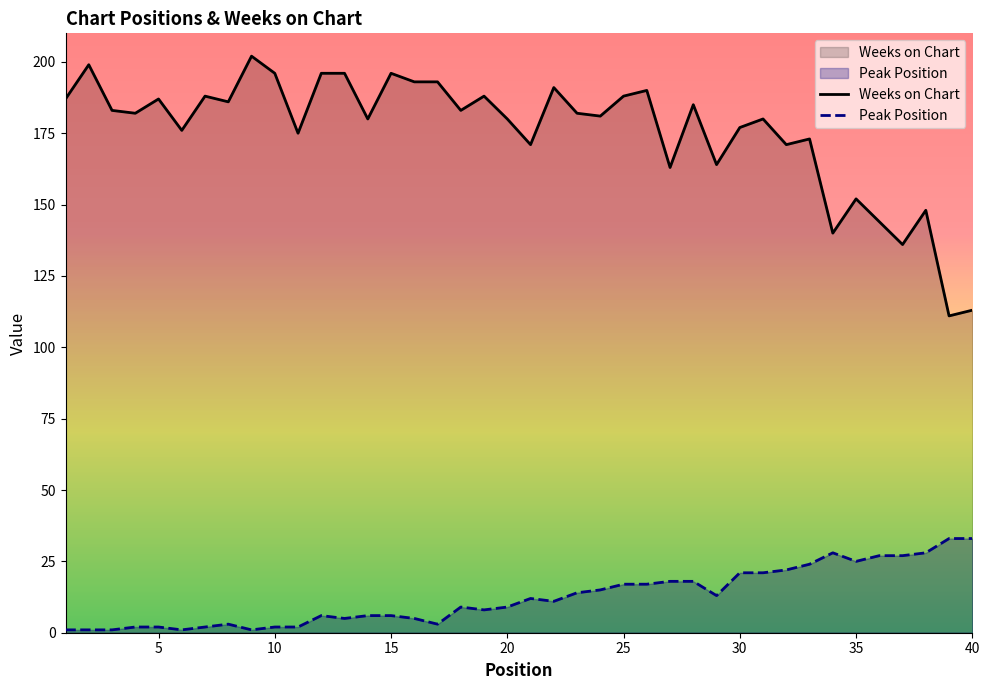

True or false: Peak Position has a value of 3 at 8.

True